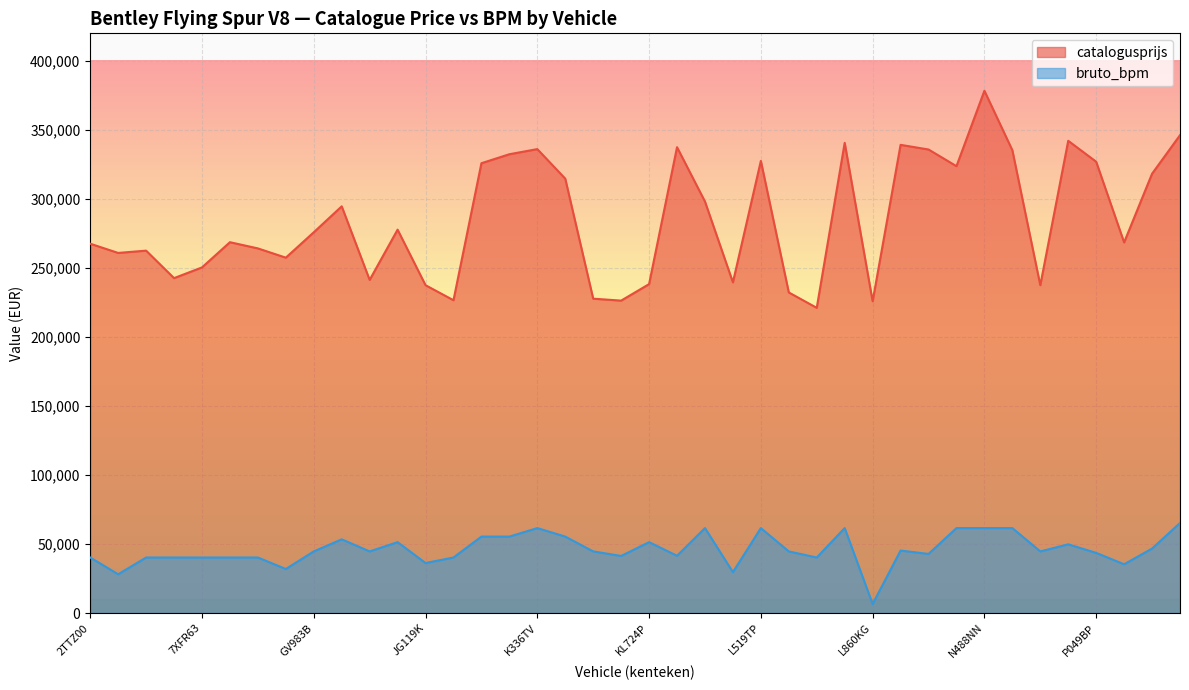

True or false: bruto_bpm and catalogusprijs cross at least once.

False